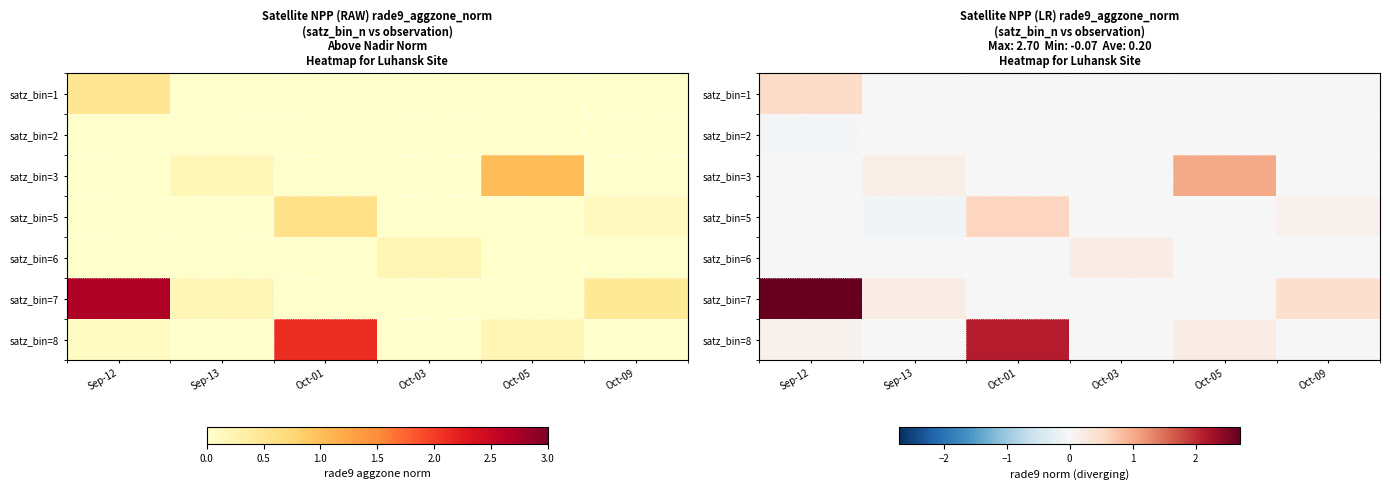

The satz_bin=7 series shows 0.0 at Oct-01. True or false?

True